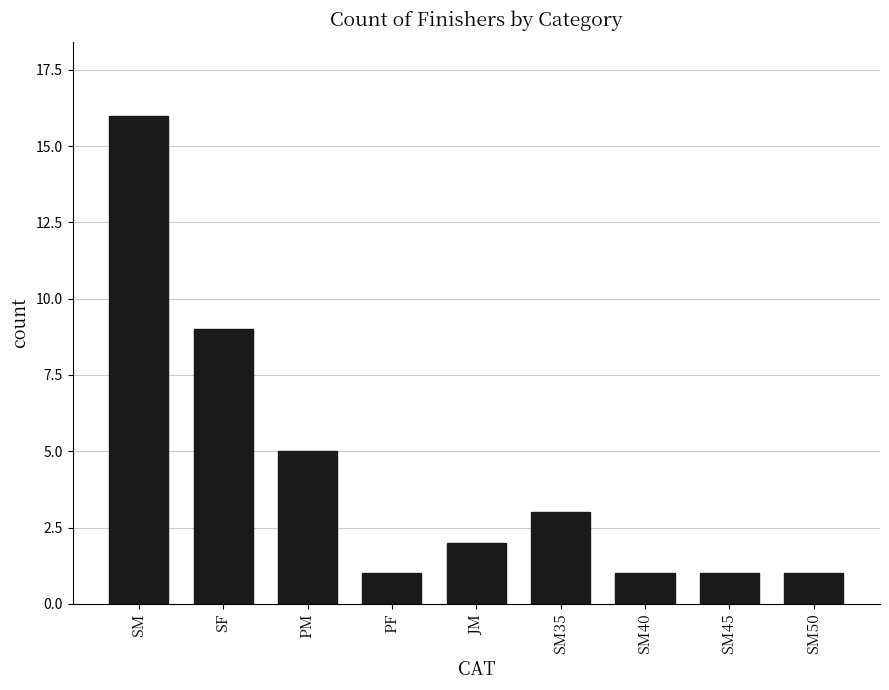

Are the bars horizontal?

No